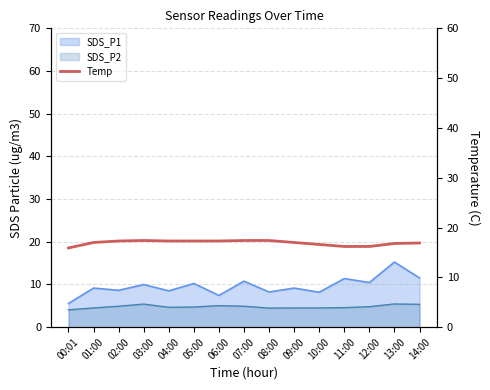

Which category has the lowest value across all series?

00:01